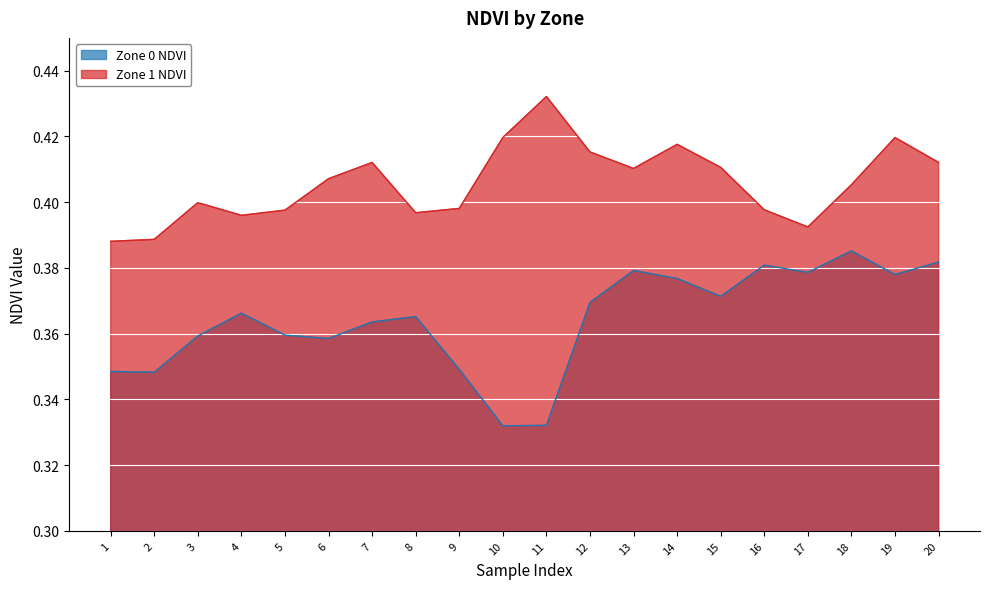

Where is the first local maximum for Zone 0 NDVI?

4